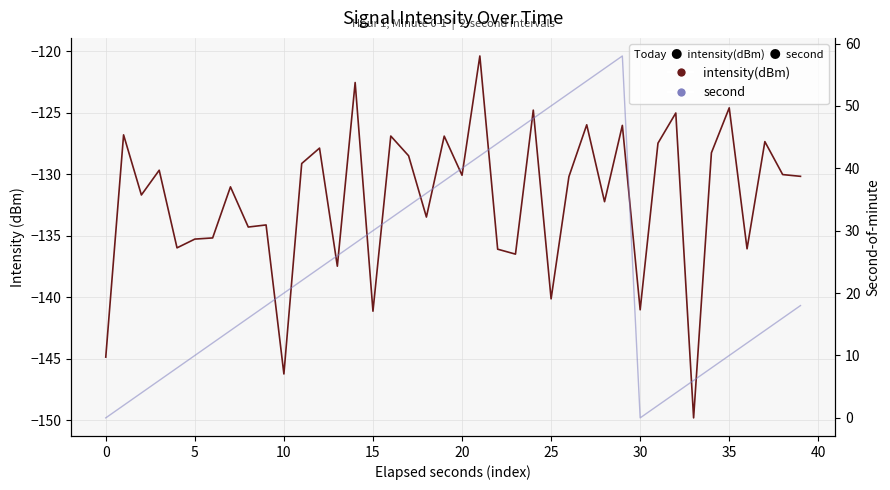

Rank the series by their average value, from highest to lowest.

second, intensity(dBm)